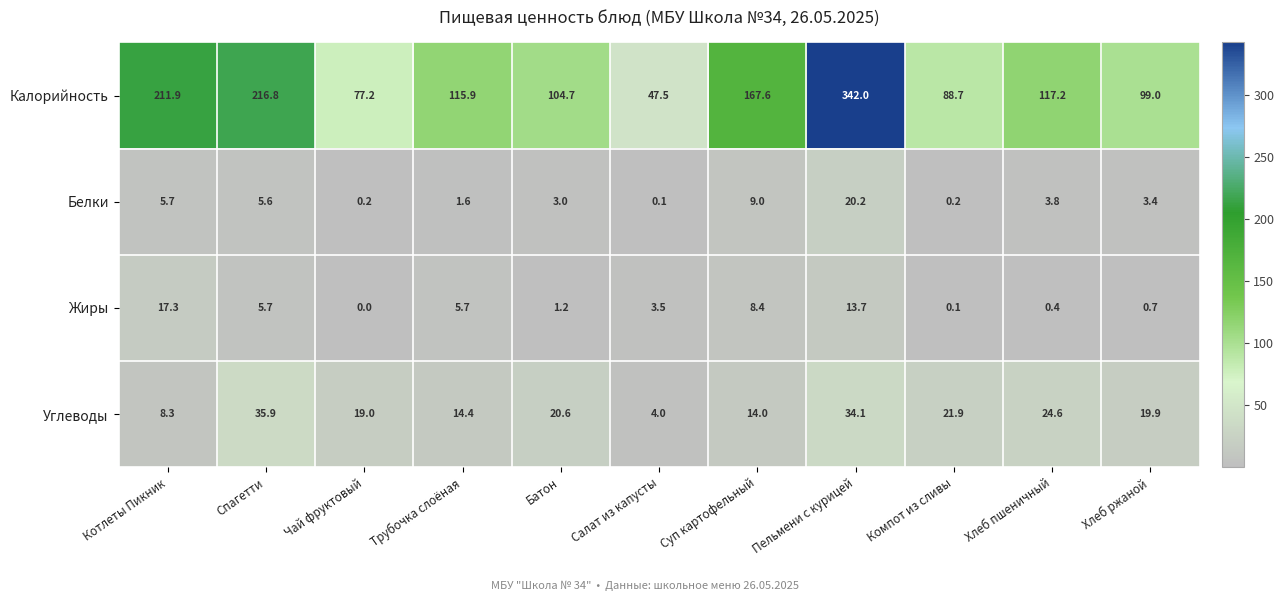

The value of Белки at Батон is 3.0. True or false?

True